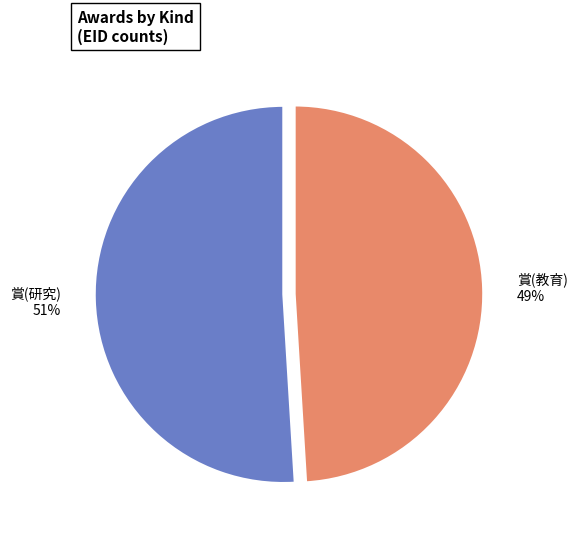

Is 賞(教育) the majority of the pie?

No